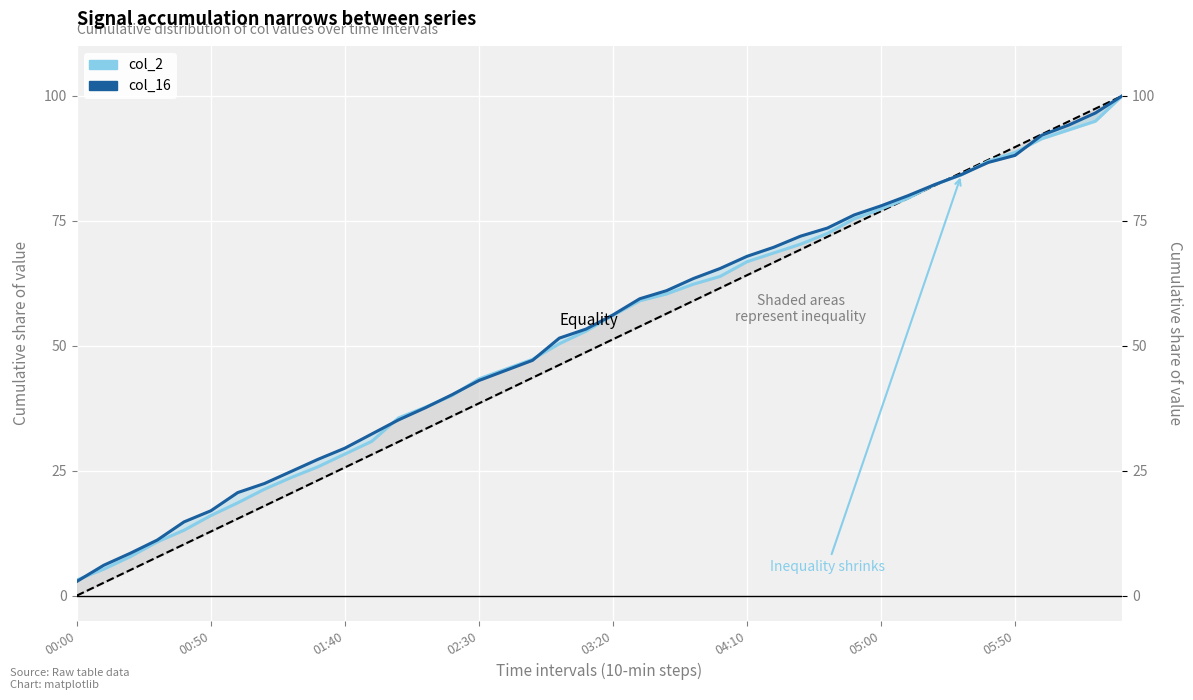

What is the sum of all col_2 values?

2090.4